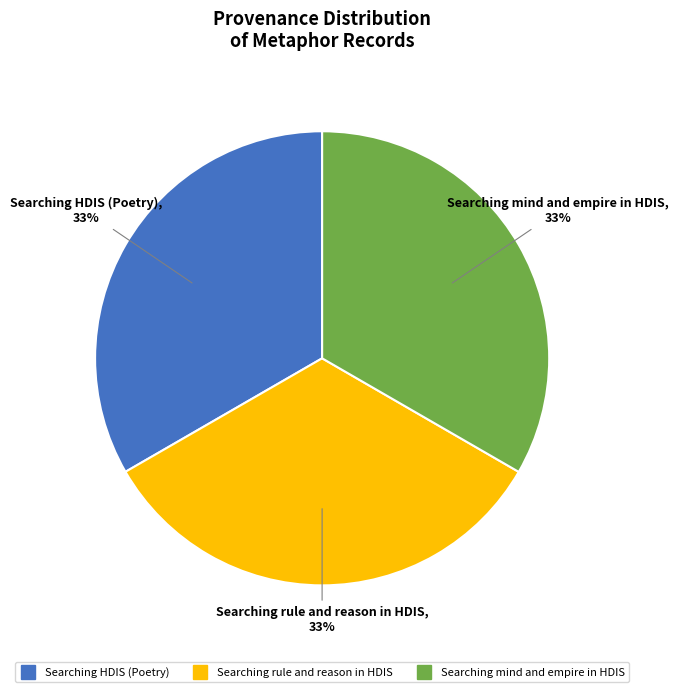

What percentage is the Searching rule and reason in HDIS slice, to the nearest percent?

33%